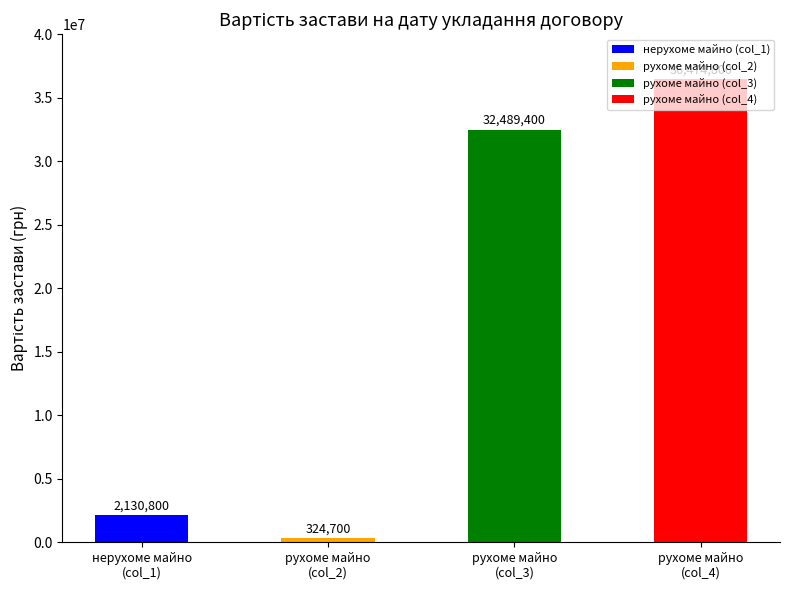

What is the value of the 4th bar from the left?

36474800